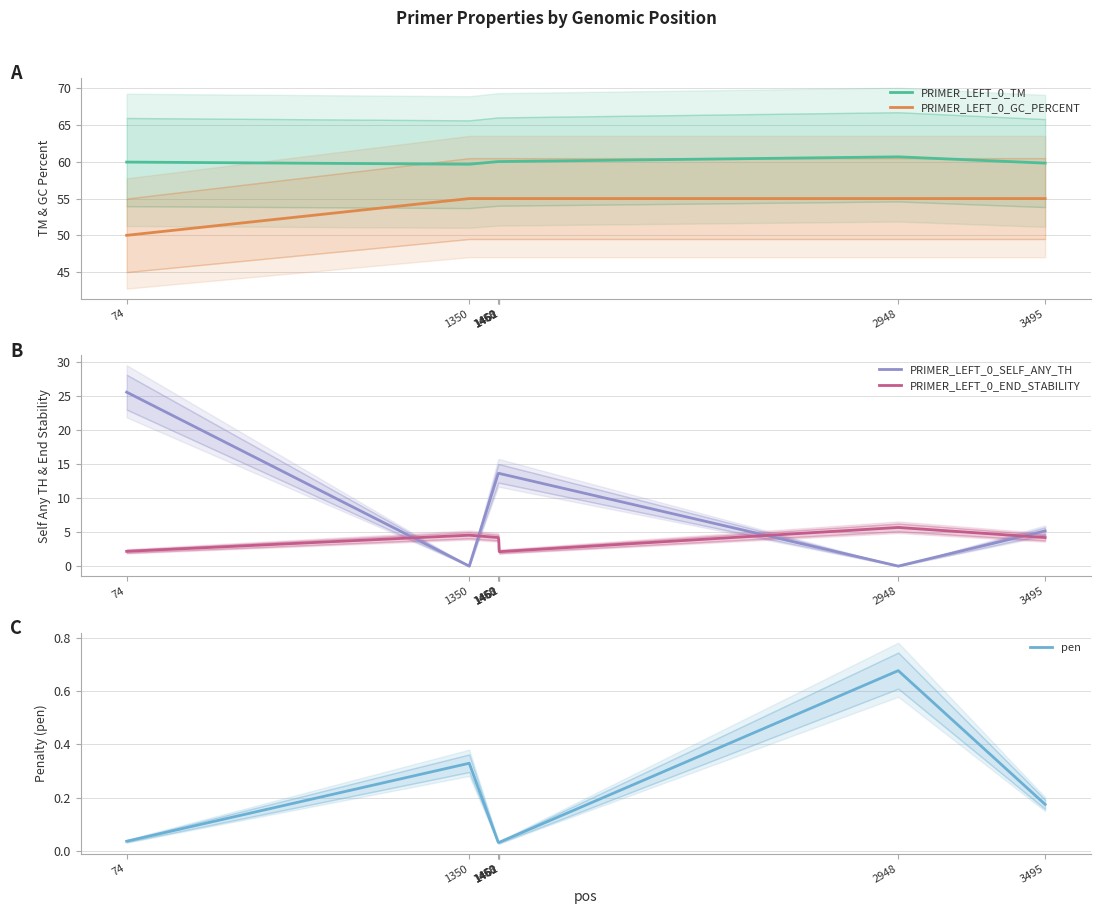

Rank the categories by PRIMER_LEFT_0_SELF_ANY_TH value from lowest to highest.

1350, 2948, 3495, 1458, 1460, 1461, 1462, 74